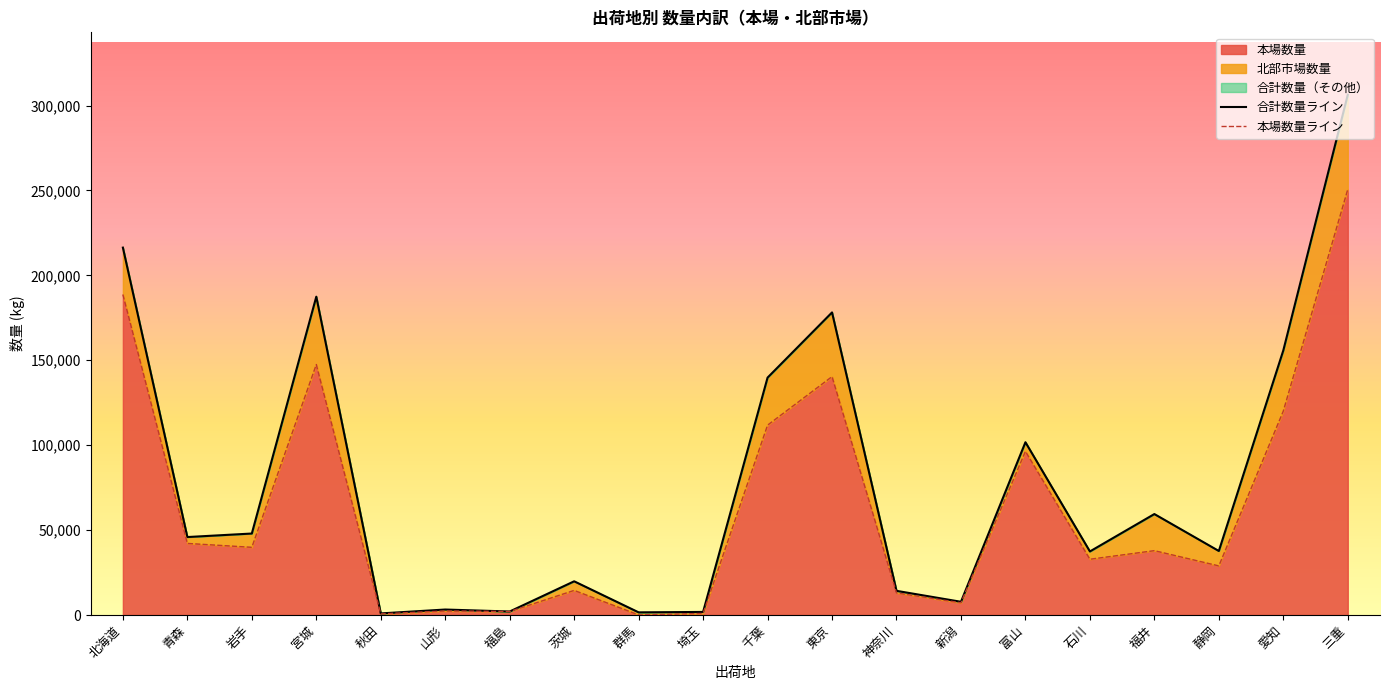

At which category is the sum across all series the highest?

三重